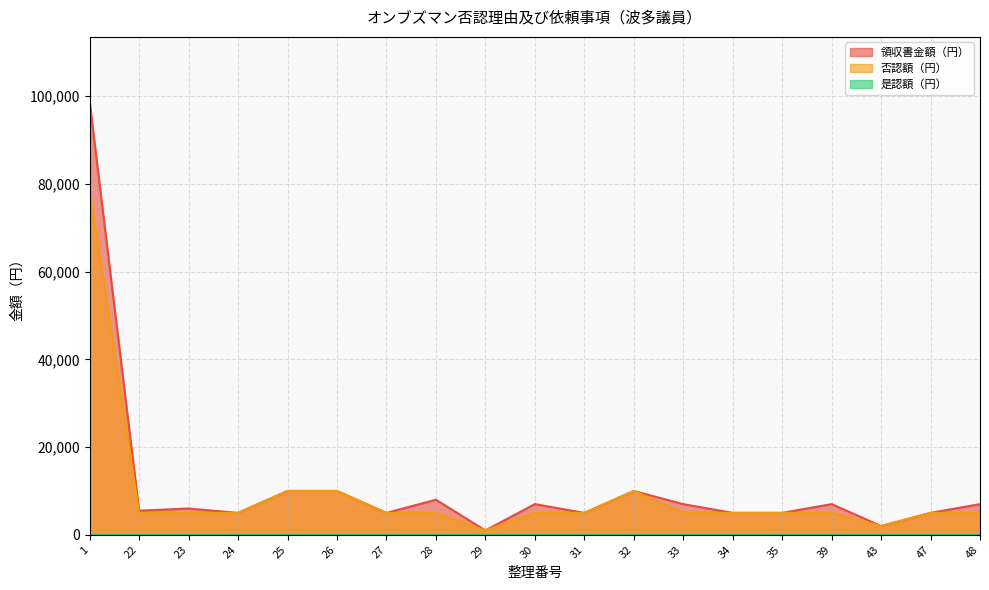

How many lines are shown in the chart?

3